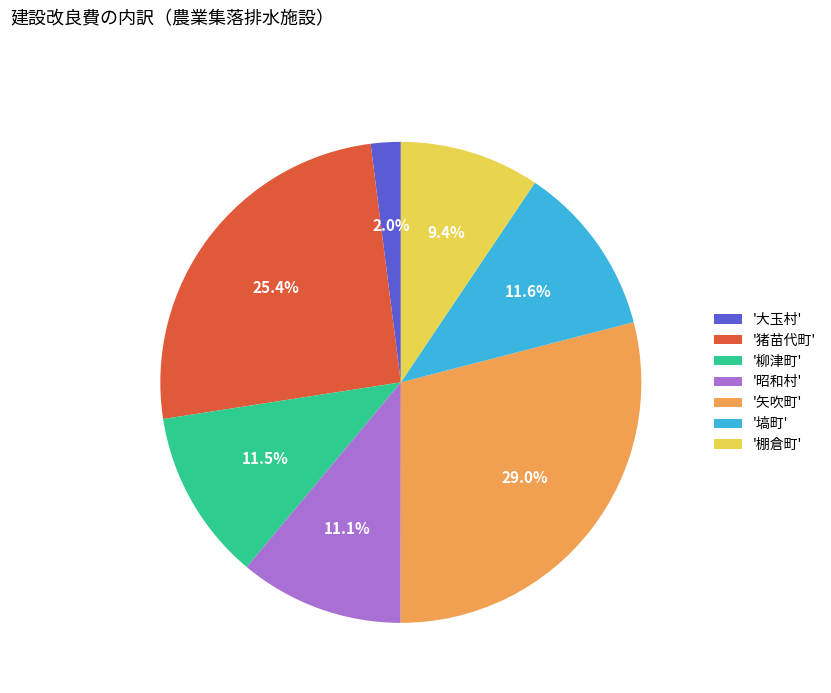

How many slices are in this pie chart?

7